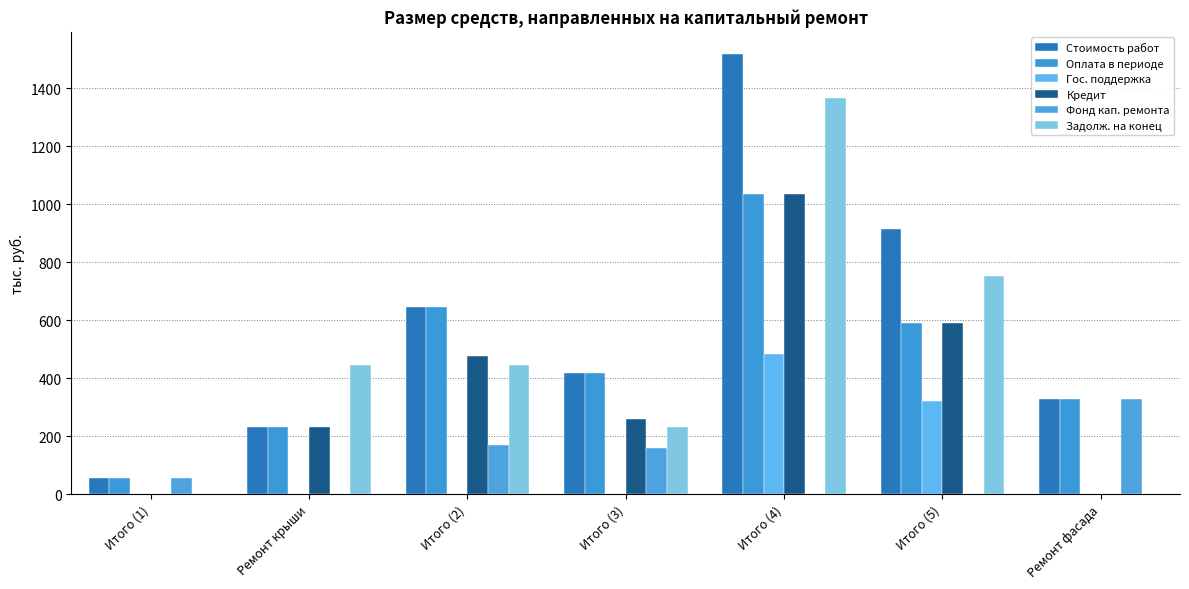

Is the value of Гос. поддержка at Итого (2) greater than the value of Стоимость работ at Итого (5)?

No